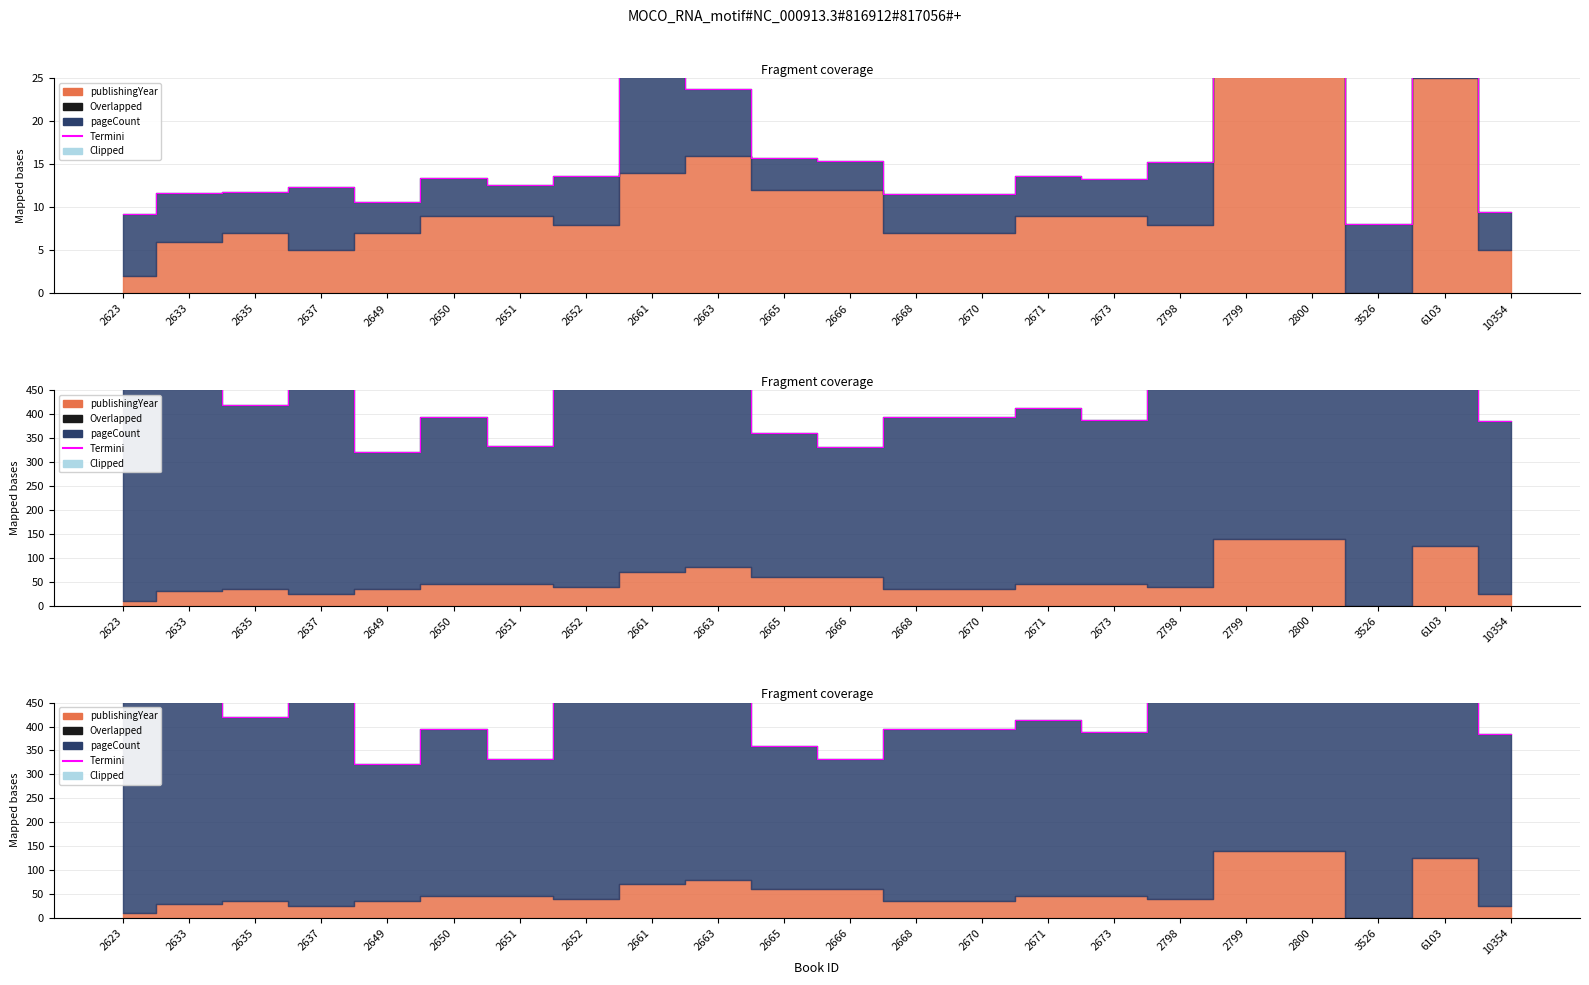

Reading right to left, transcribe all the data shown in this chart.

385	573	644	700	572	624	389	413	395	395	332	360	696	966	488	333	395	321	617	419	486	586